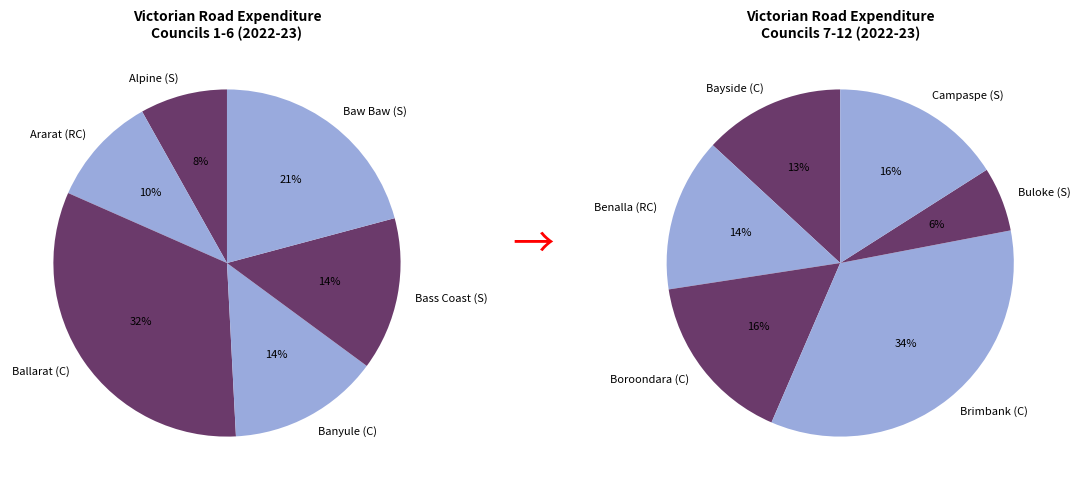

Does Brimbank (C) account for over 50% of the chart?

No